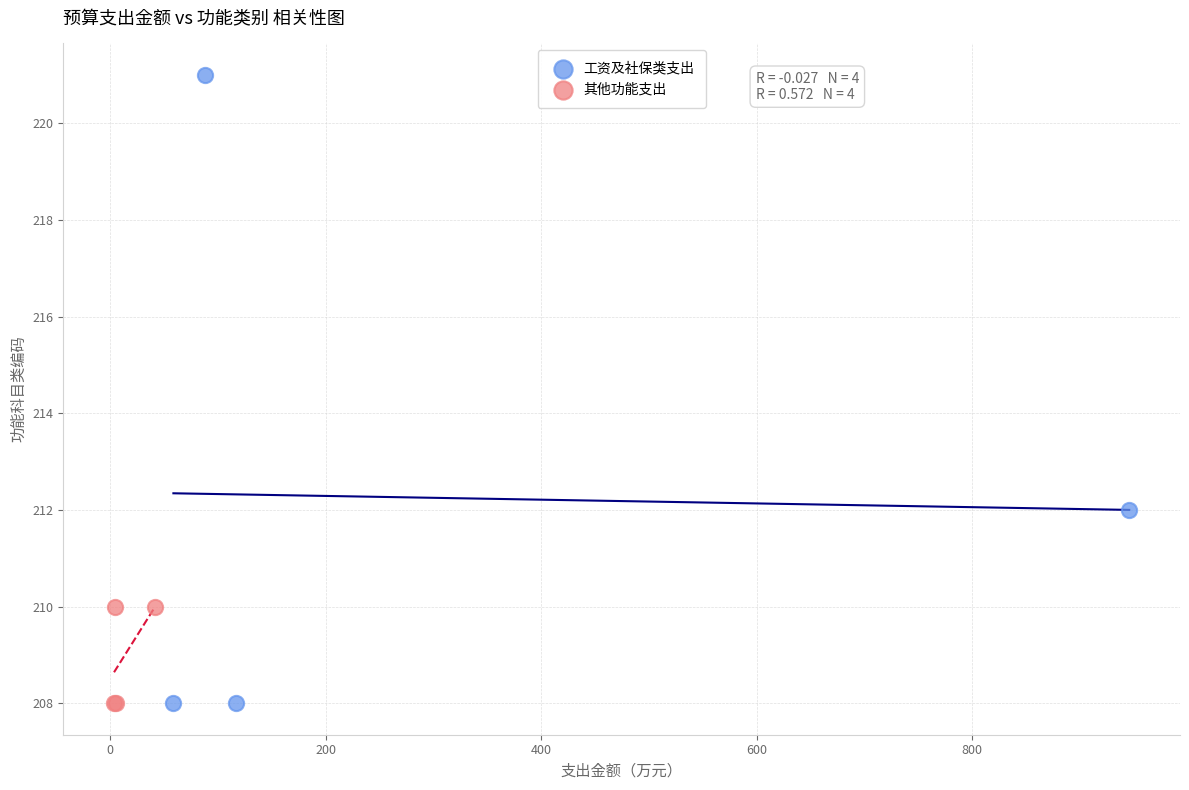

Which series has the widest spread of Y values?

工资及社保类支出